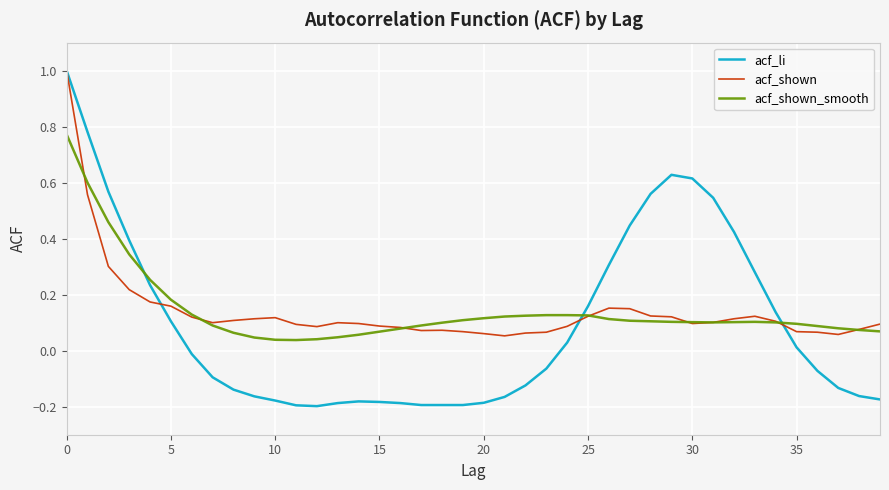

Which series has the widest spread of values?

acf_li